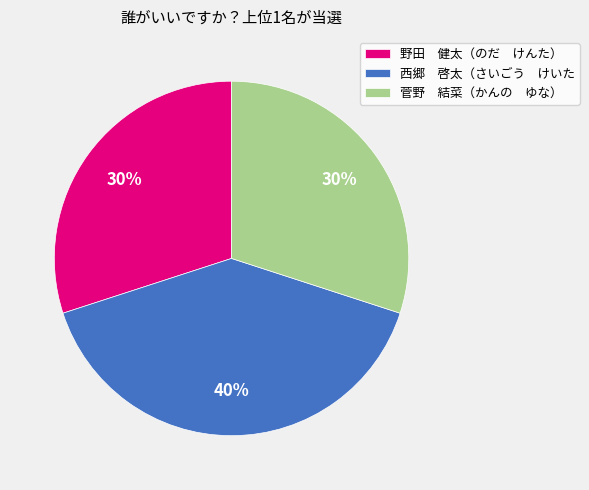

To the nearest percent, what portion does 西郷 啓太（さいごう けいた represent?

40%